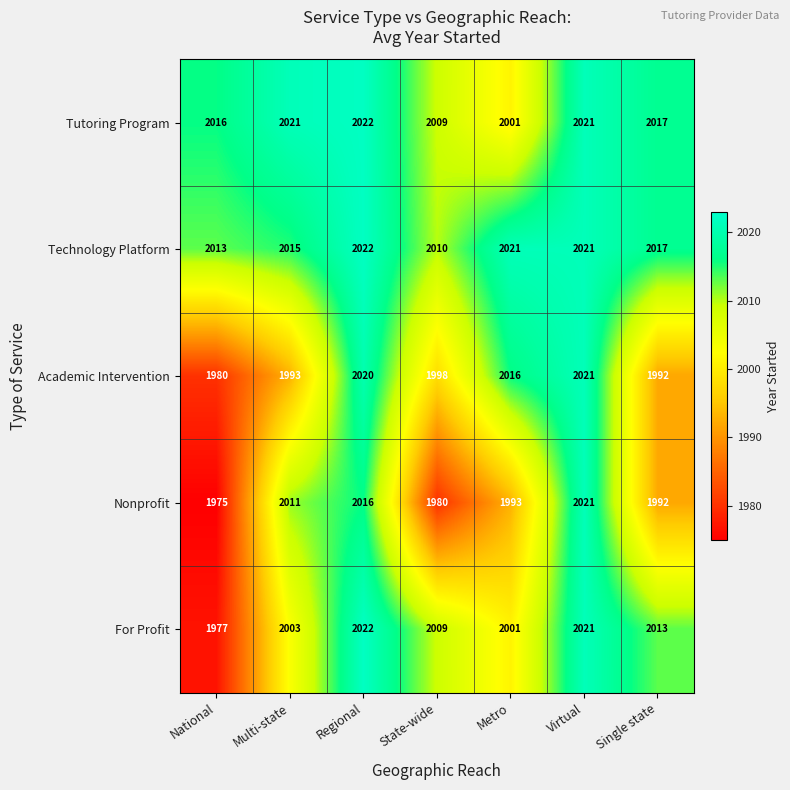

The For Profit series shows 726 at State-wide. True or false?

False